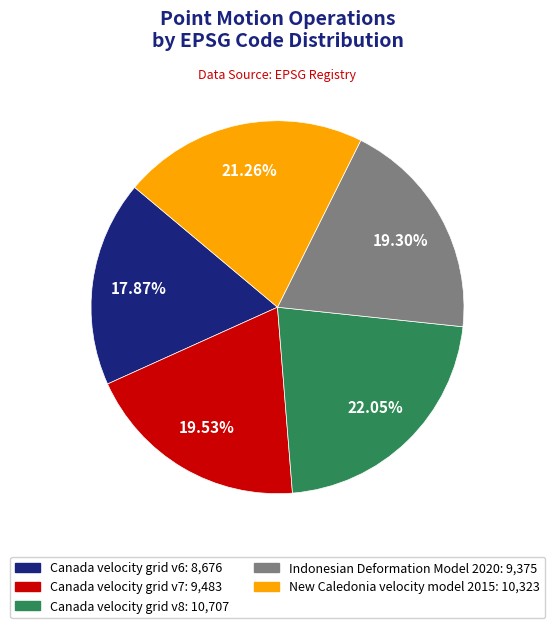

What percentage is the Indonesian Deformation Model 2020 slice, to the nearest percent?

19%